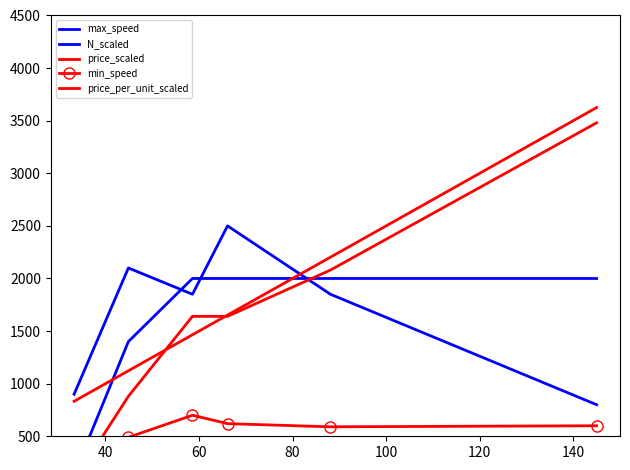

Reading left to right, extract all data points from this chart.

max_speed: 140.0	1400.0	2000.0	2000.0	2000.0	2000.0
N_scaled: 900.0	2100.0	1850.0	2500.0	1850.0	800.0
price_scaled: 80.0	880.0	1640.0	1640.0	2080.0	3480.0
min_speed: 60.0	490.0	700.0	620.0	590.0	600.0
price_per_unit_scaled: 832.5	1122.5	1465.0	1652.5	2202.5	3625.0